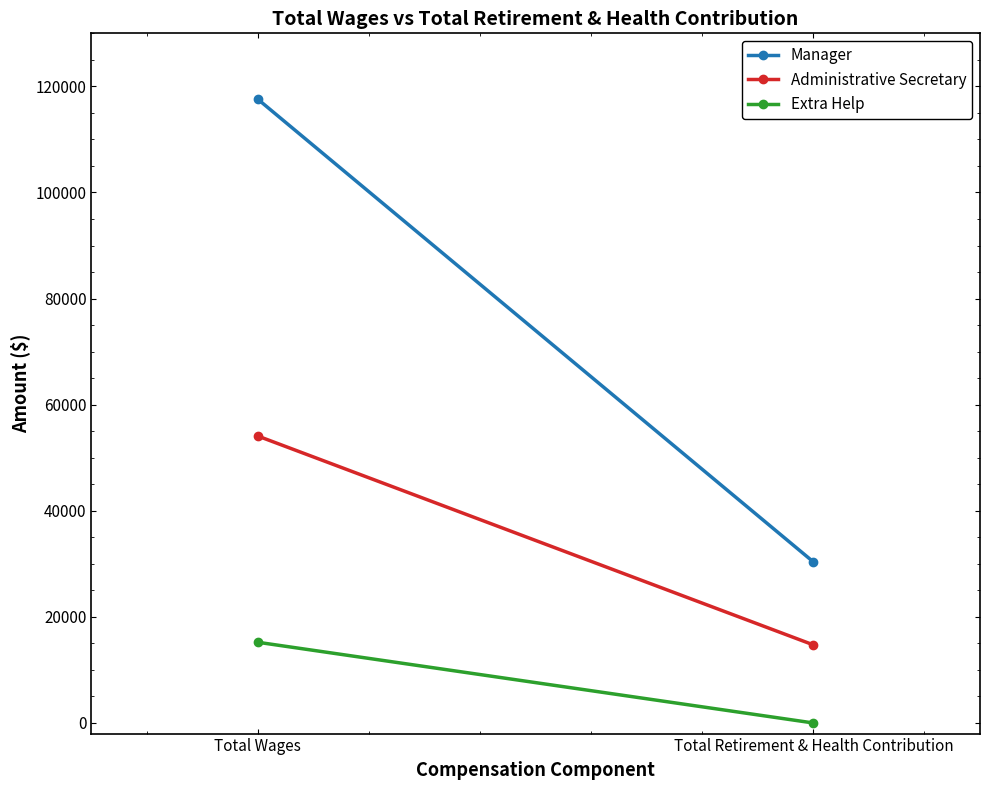

Rank the series by their maximum value, from highest to lowest.

Manager, Administrative Secretary, Extra Help